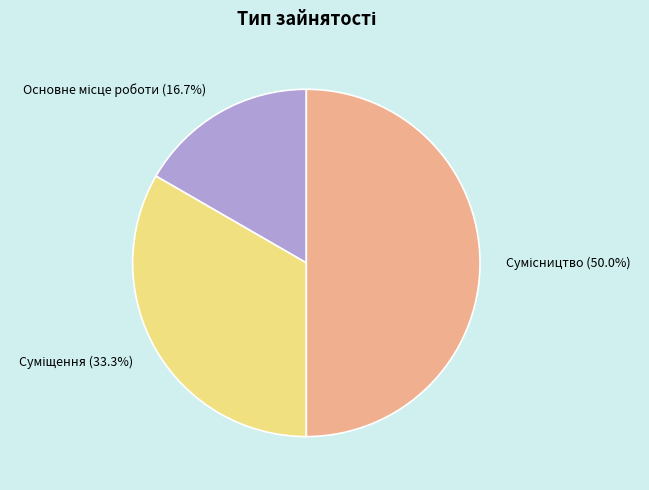

Which category has the biggest portion of the pie?

Сумісництво